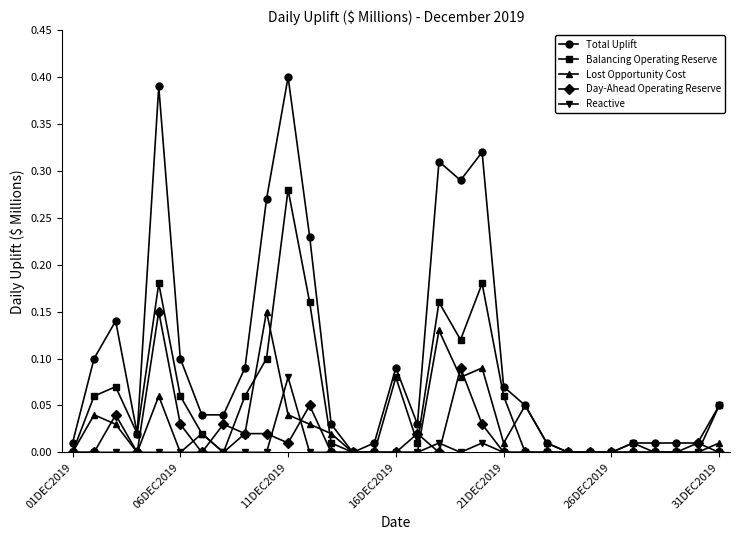

Which series has the largest range (max minus min)?

Total Uplift